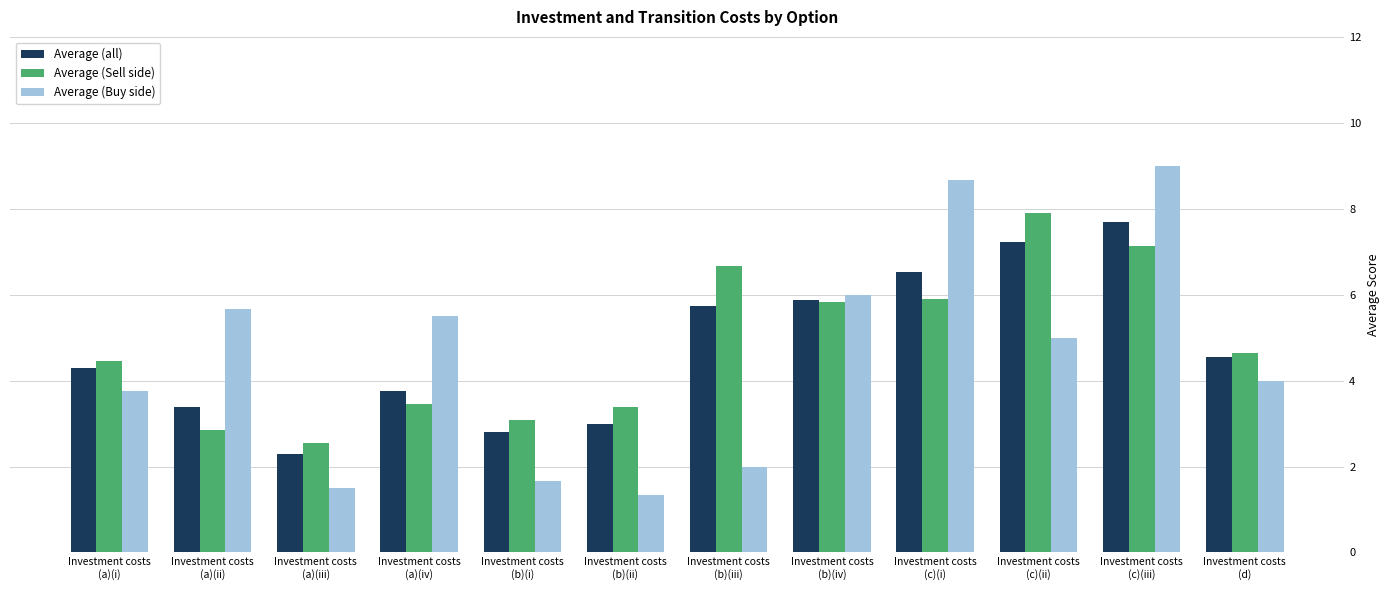

List the labels in order of Average (all) value, smallest first.

Investment costs
(a)(iii), Investment costs
(b)(i), Investment costs
(b)(ii), Investment costs
(a)(ii), Investment costs
(a)(iv), Investment costs
(a)(i), Investment costs
(d), Investment costs
(b)(iii), Investment costs
(b)(iv), Investment costs
(c)(i), Investment costs
(c)(ii), Investment costs
(c)(iii)